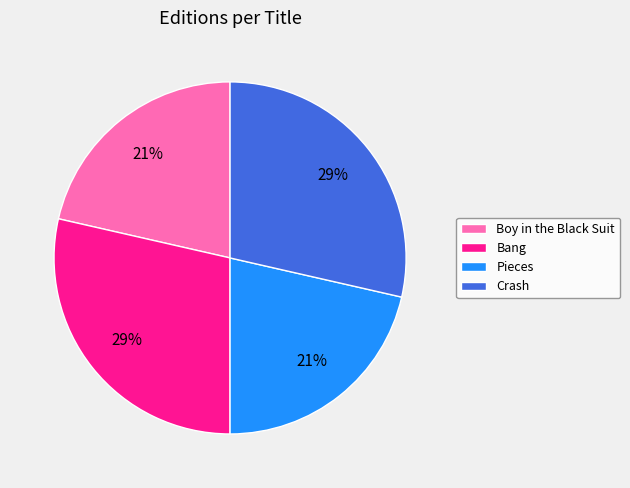

To the nearest percent, what is the combined percentage of Bang and Boy in the Black Suit?

50%